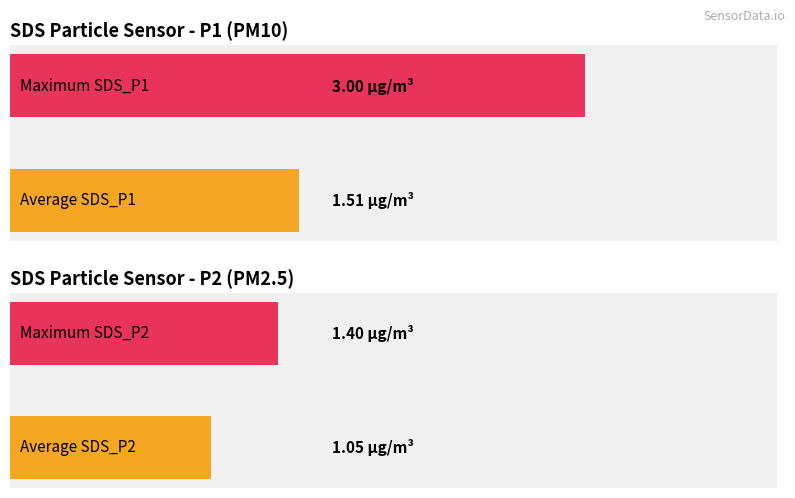

Which series has the largest range (max minus min)?

SDS_P1